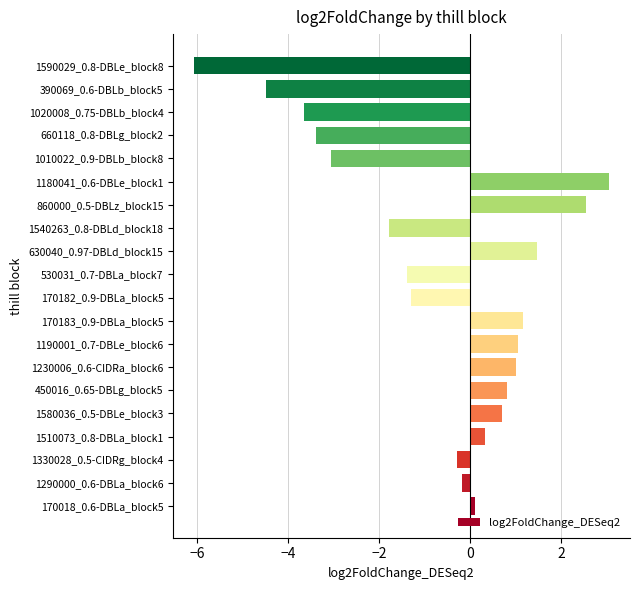

Which label corresponds to the smallest value in the chart?

1590029_0.8-DBLe_block8